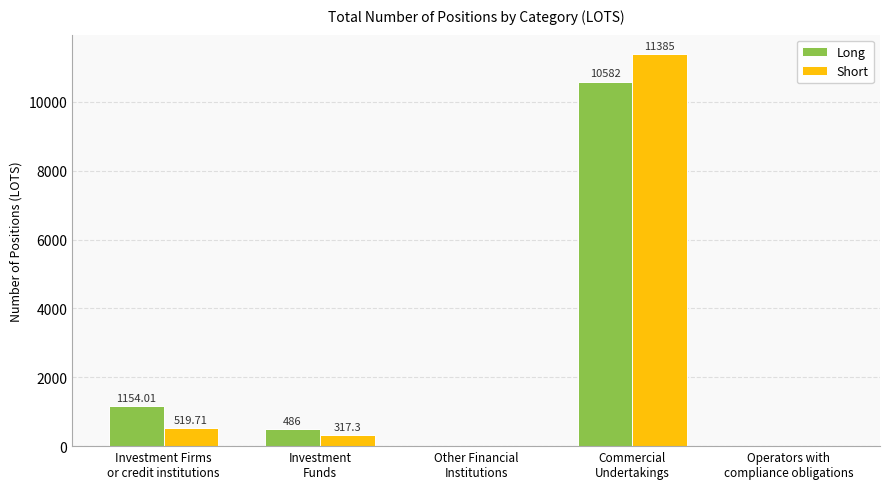

What is the sum of all Short values?

12222.0